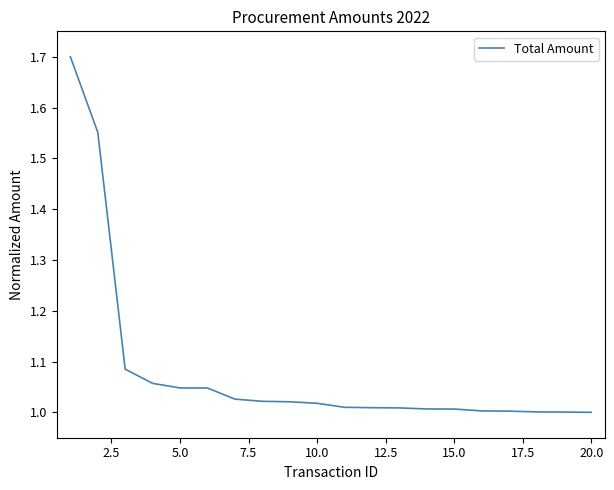

What is the difference between the maximum and minimum values?

0.7